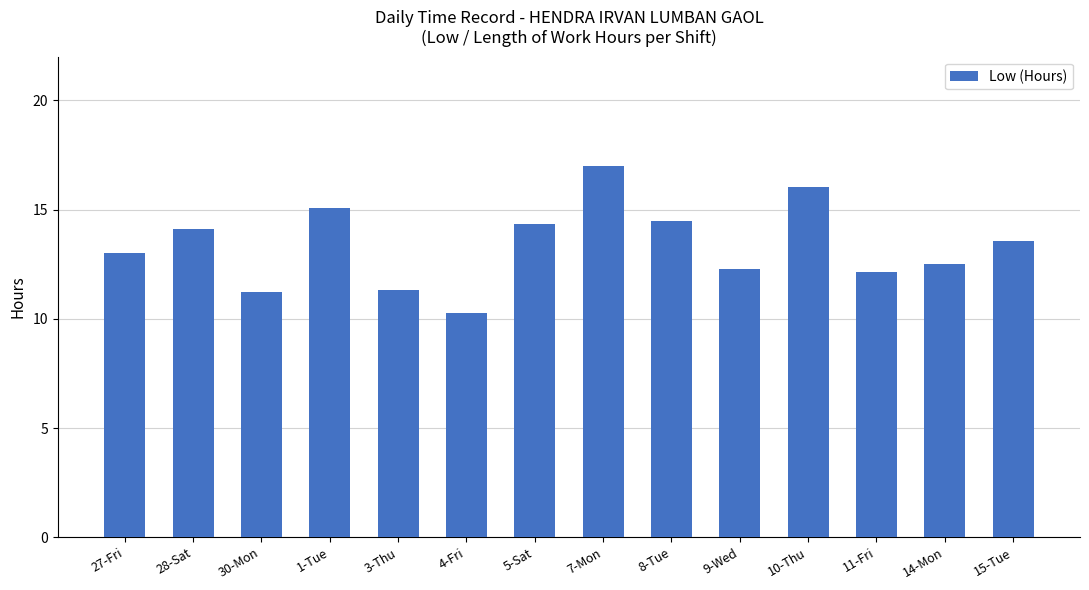

Reading right to left, list all the values displayed in this chart.

15-Tue=13.6	14-Mon=12.5	11-Fri=12.1	10-Thu=16.0	9-Wed=12.3	8-Tue=14.5	7-Mon=17.0	5-Sat=14.3	4-Fri=10.3	3-Thu=11.3	1-Tue=15.1	30-Mon=11.2	28-Sat=14.1	27-Fri=13.0